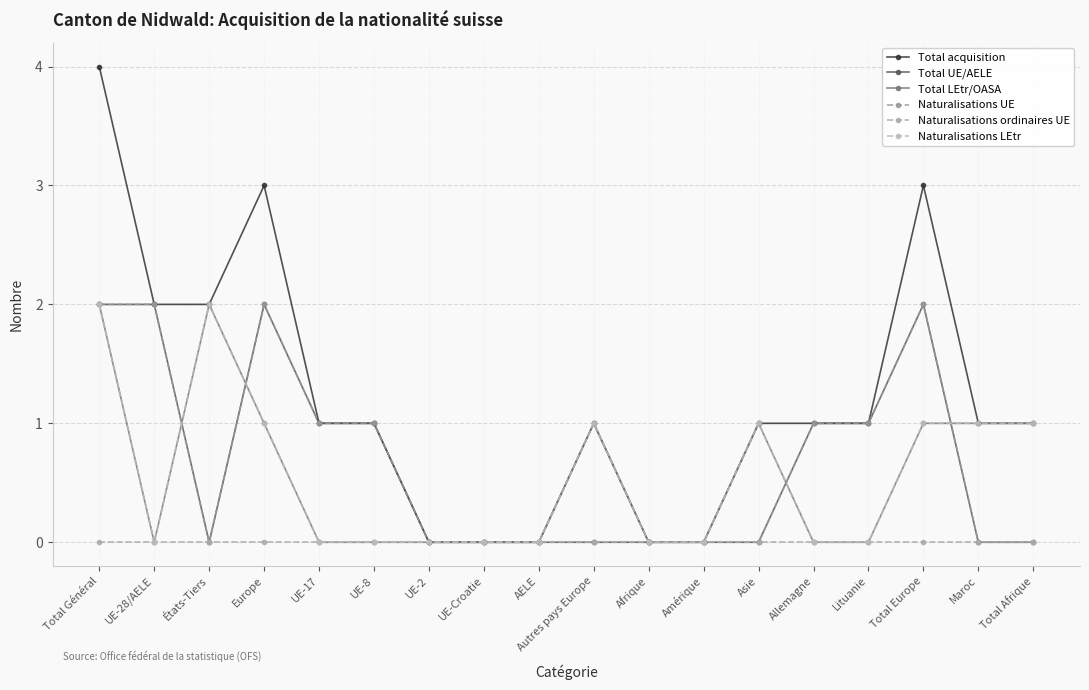

What is the greatest value displayed?

4